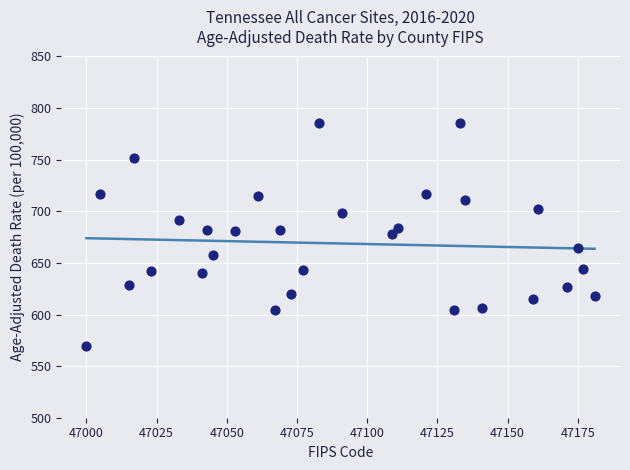

What is the range of X values (max minus min)?

181.0